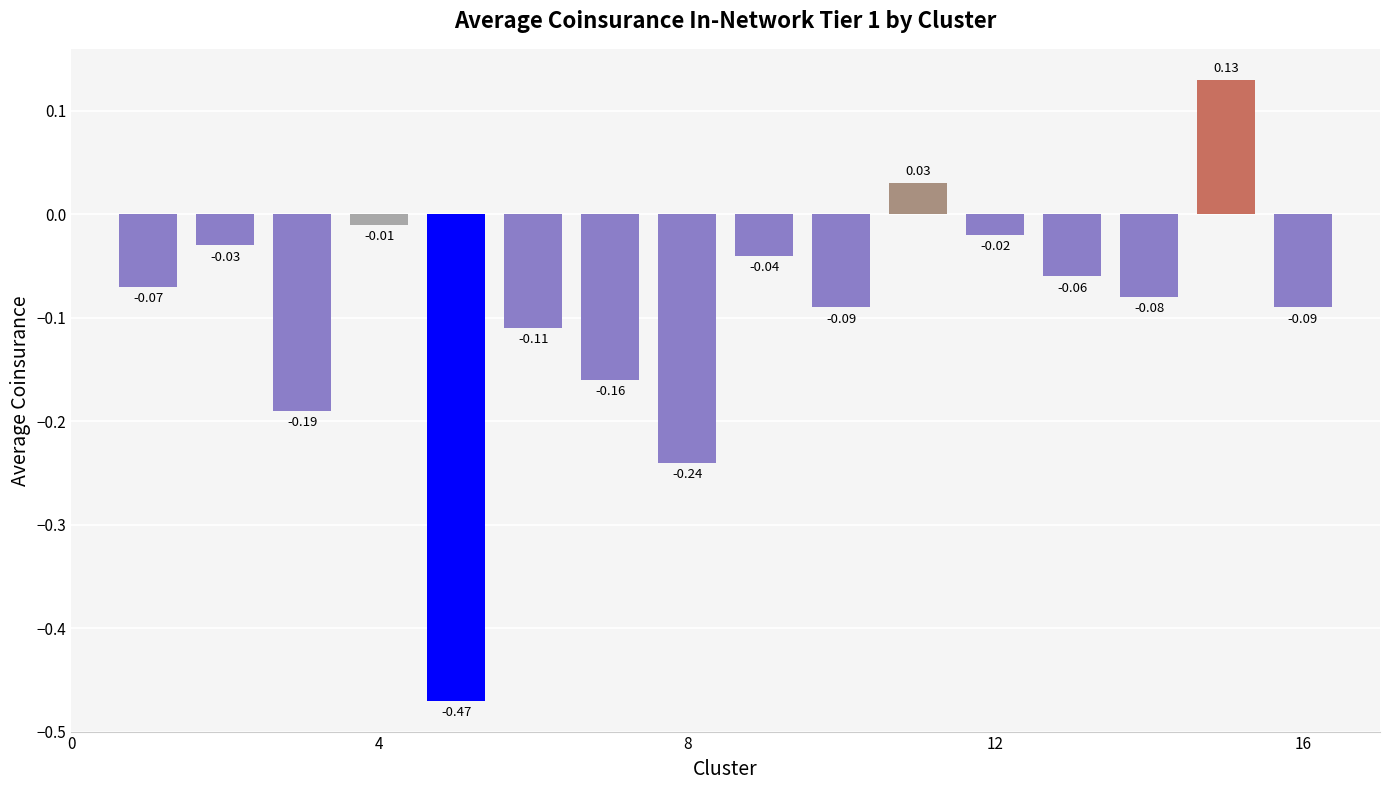

What is the sum of all values?

-1.5